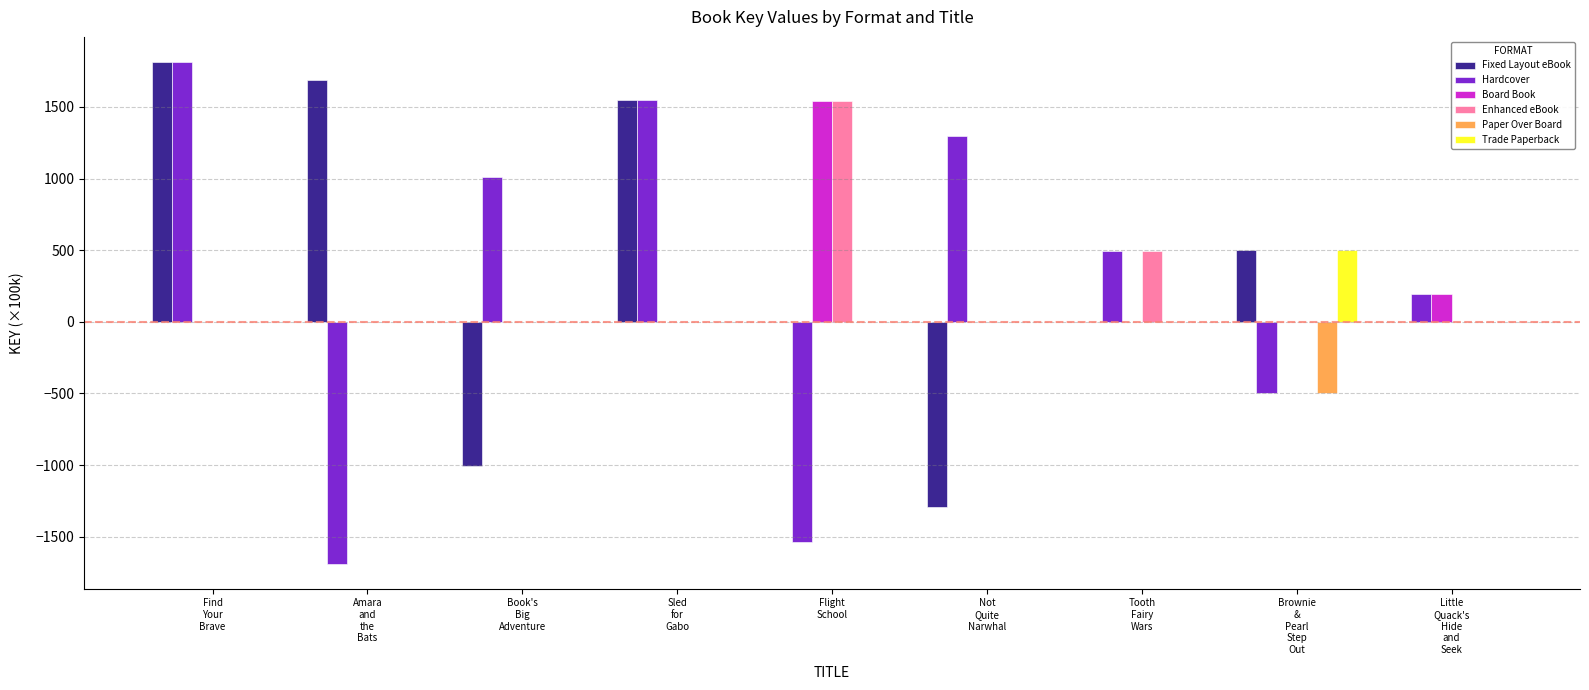

How many categories are shown in the chart?

9